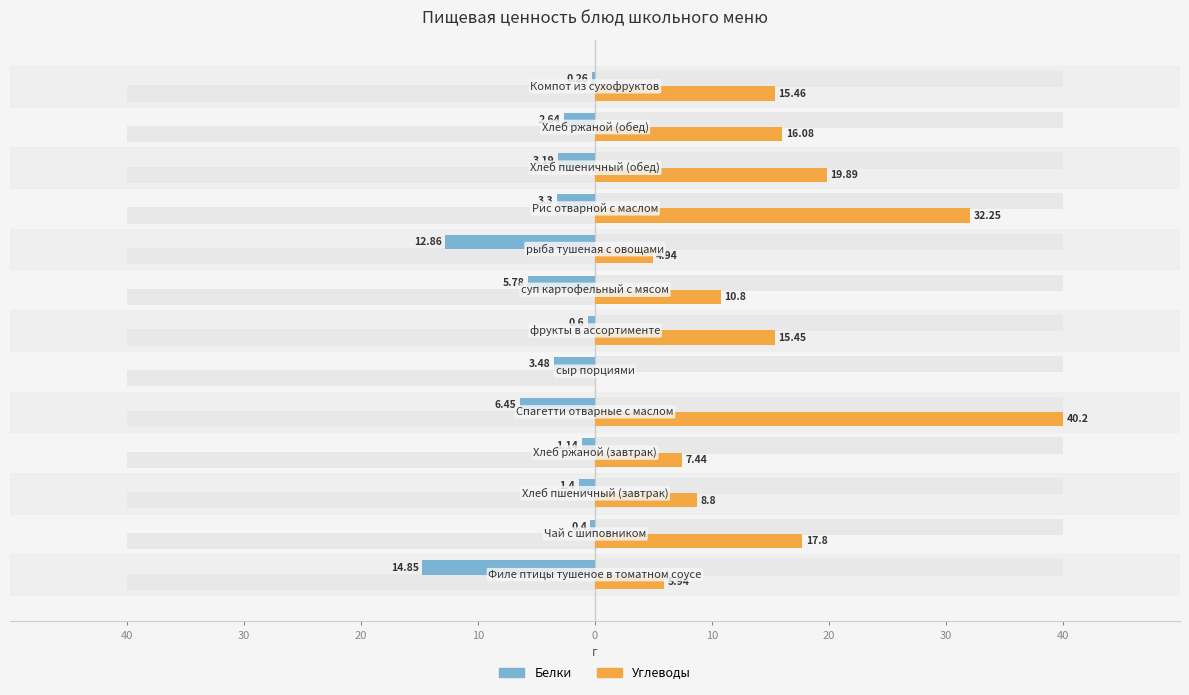

Is it true that Углеводы equals 40.2 at 0?

True